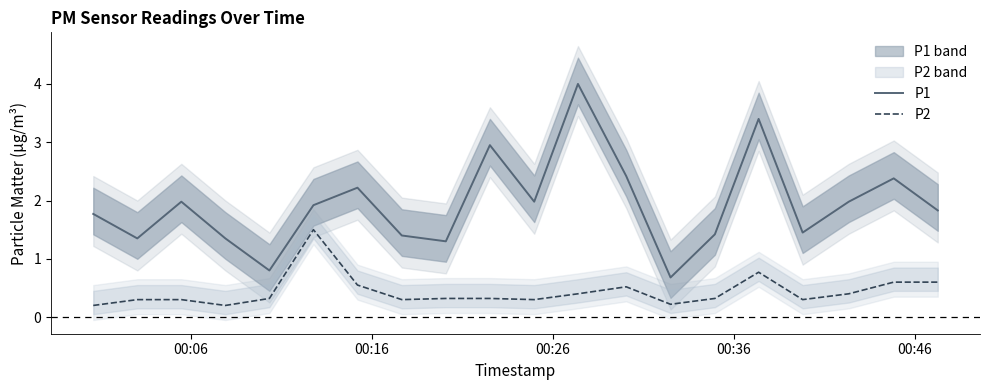

True or false: P1 and P2 cross at least once.

False